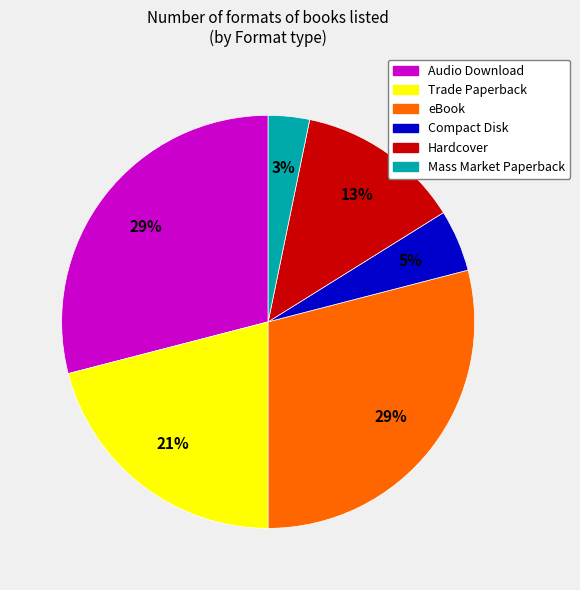

To the nearest percent, what is the difference between the eBook and Trade Paperback slice percentages?

8%